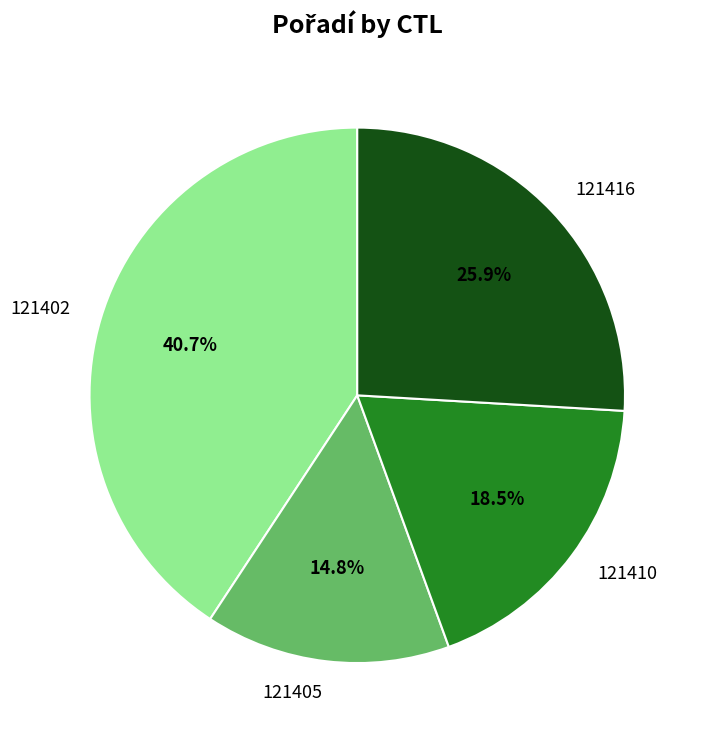

To the nearest percent, what portion does 121402 represent?

41%